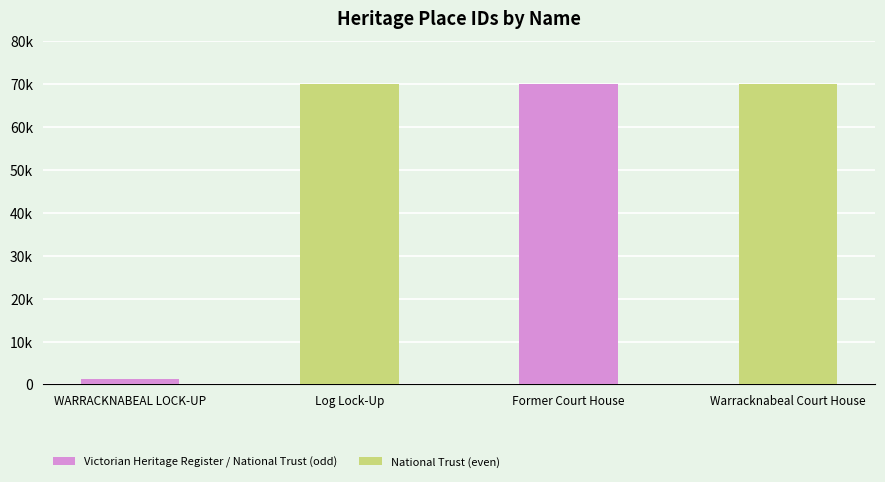

Are the bars horizontal?

No